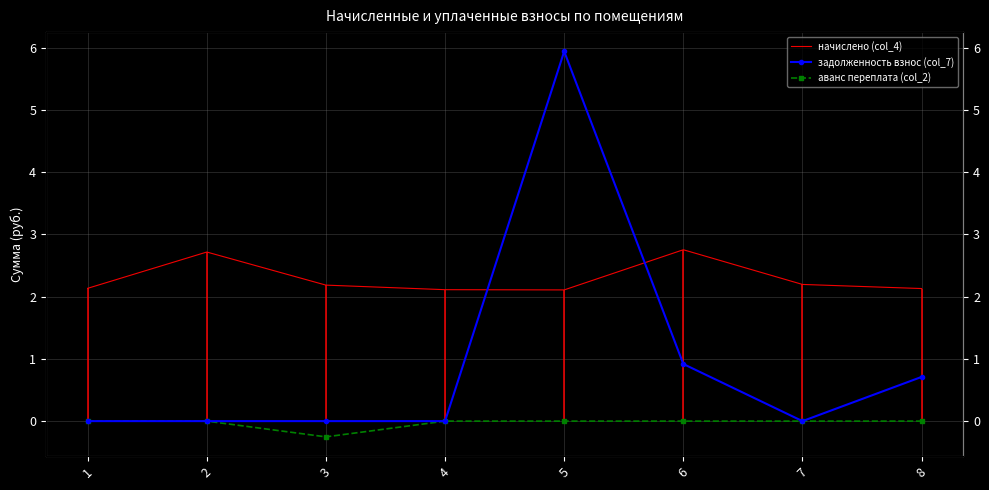

Reading right to left, what are all the values shown in this chart?

начислено (col_4): 2.1	2.2	2.8	2.1	2.1	2.2	2.7	2.1
задолженность взнос (col_7): 0.7	0.0	0.9	5.9	0.0	0.0	0.0	0.0
аванс переплата (col_2): 0.0	0.0	0.0	0.0	0.0	-0.3	0.0	0.0